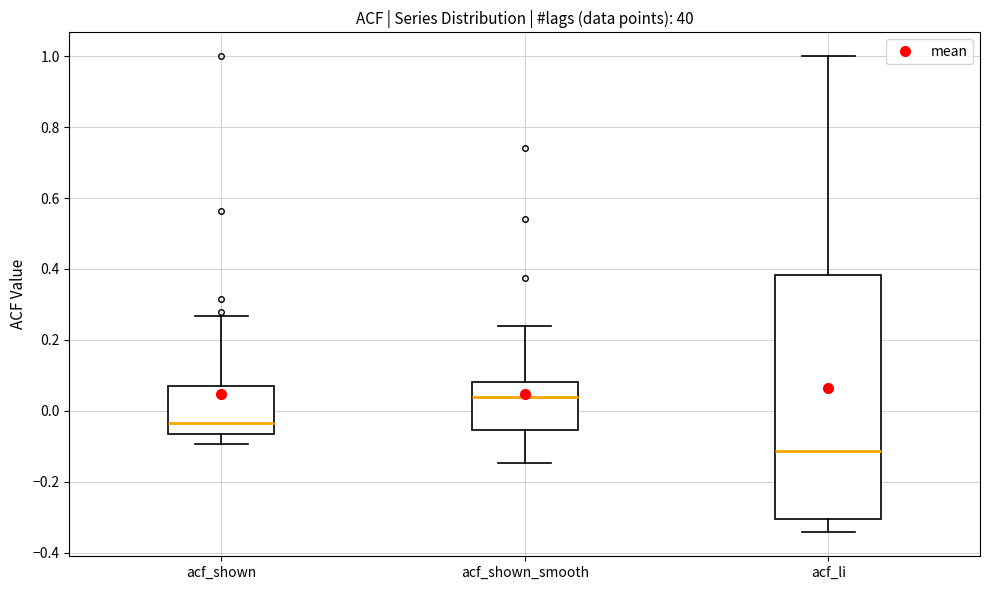

Comparing the boxes themselves (not the whiskers), which one is the tallest?

acf_li